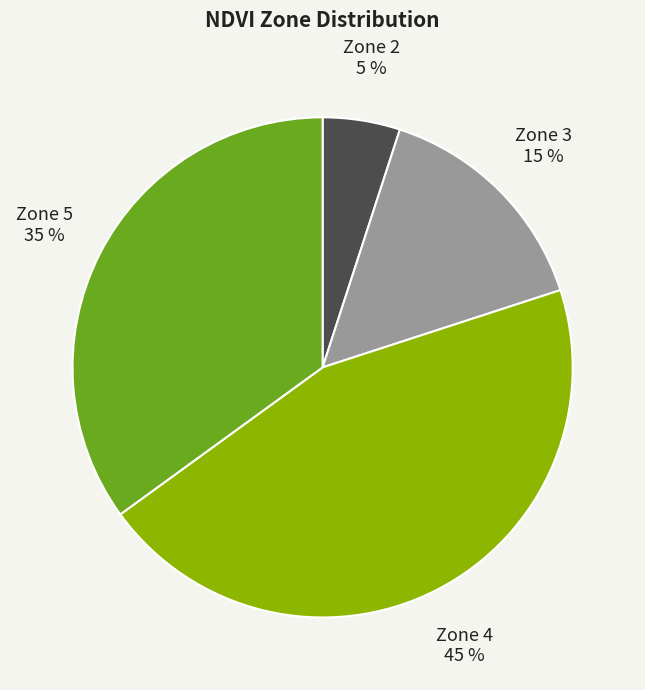

To the nearest percent, what is the average slice percentage?

25%